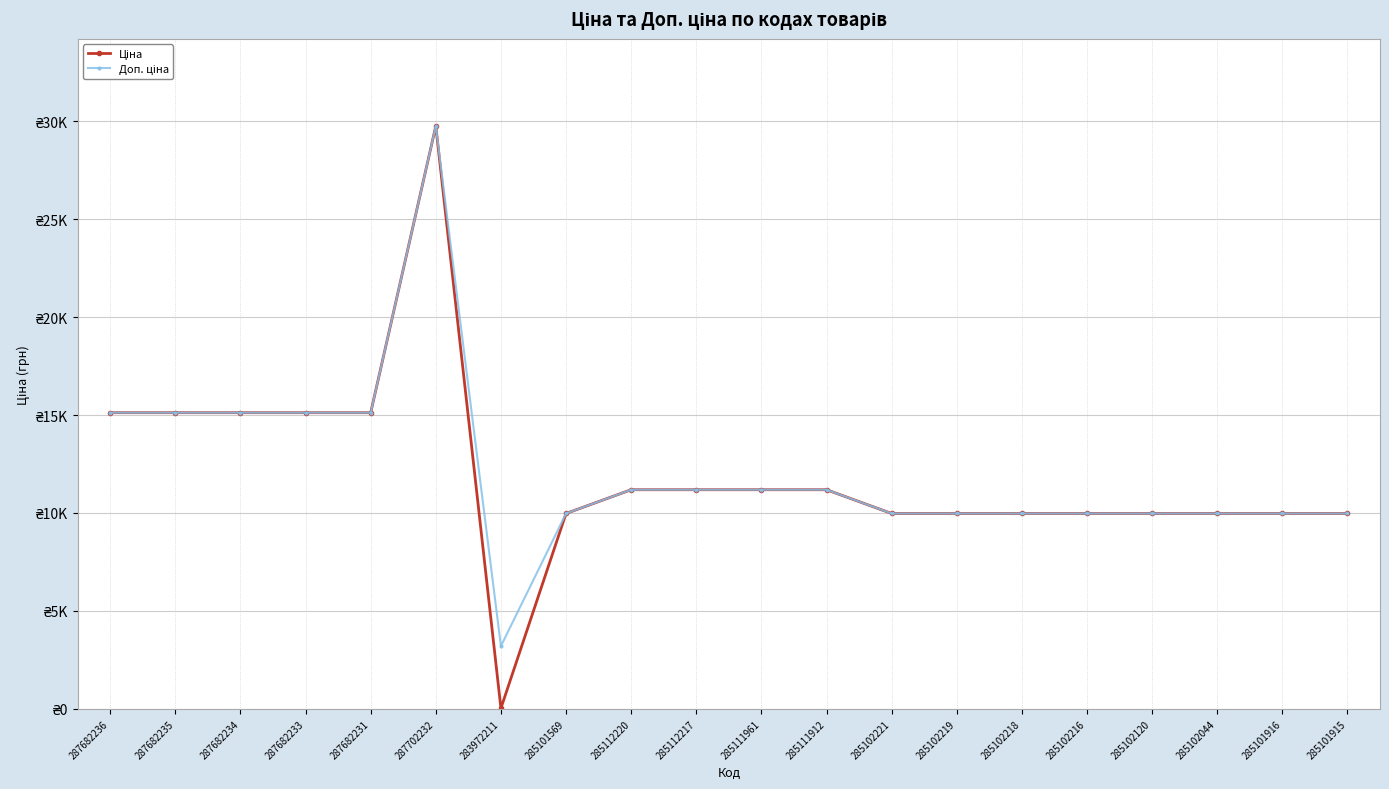

Does the chart have visible grid lines?

Yes